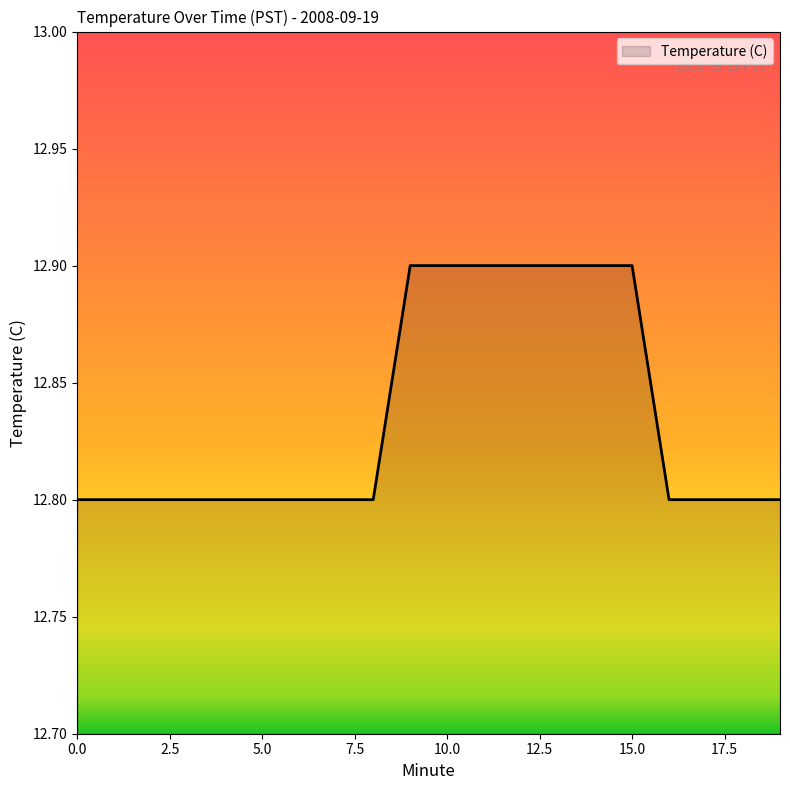

What is the maximum value shown in the chart?

12.9